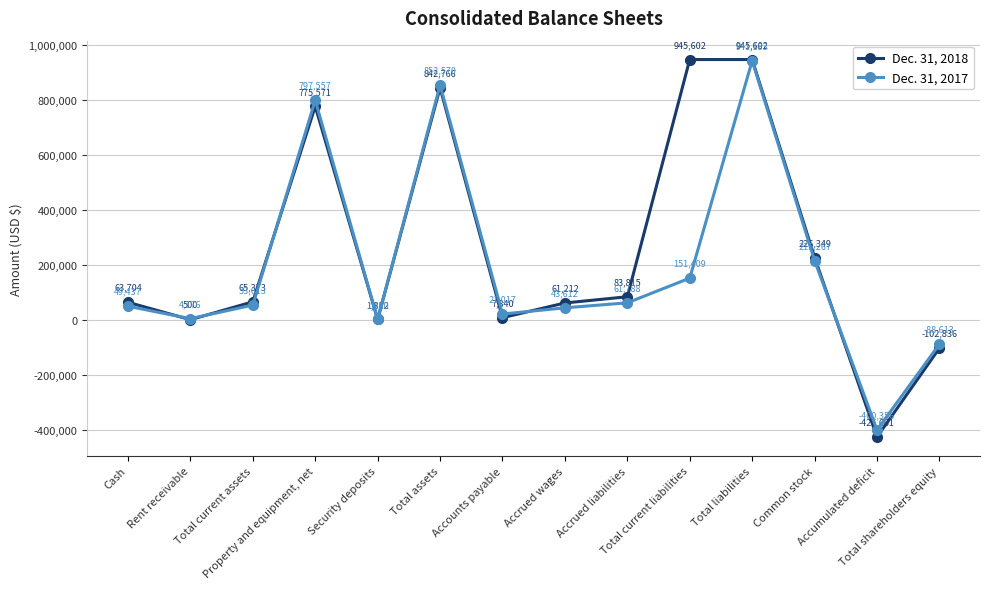

At which category does Dec. 31, 2018 reach its first local valley?

Rent receivable